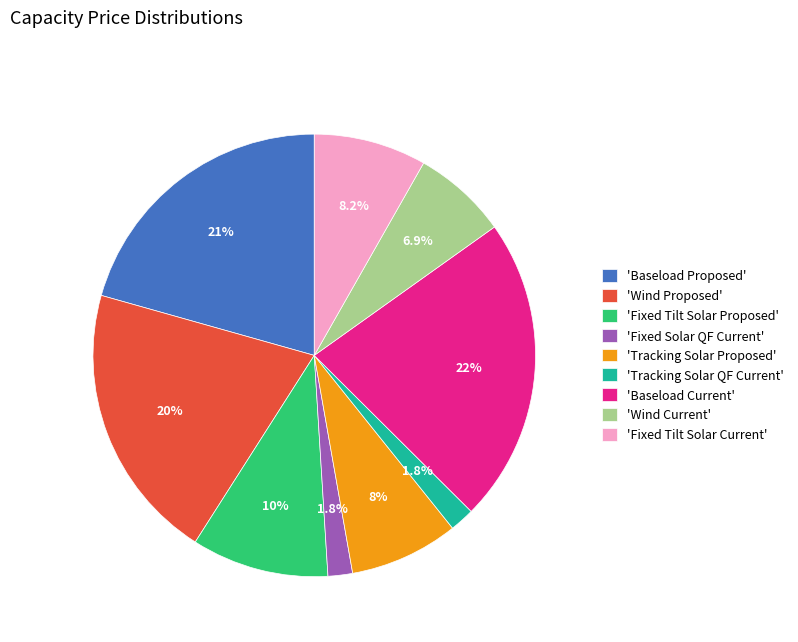

Is there a majority slice in this chart?

No